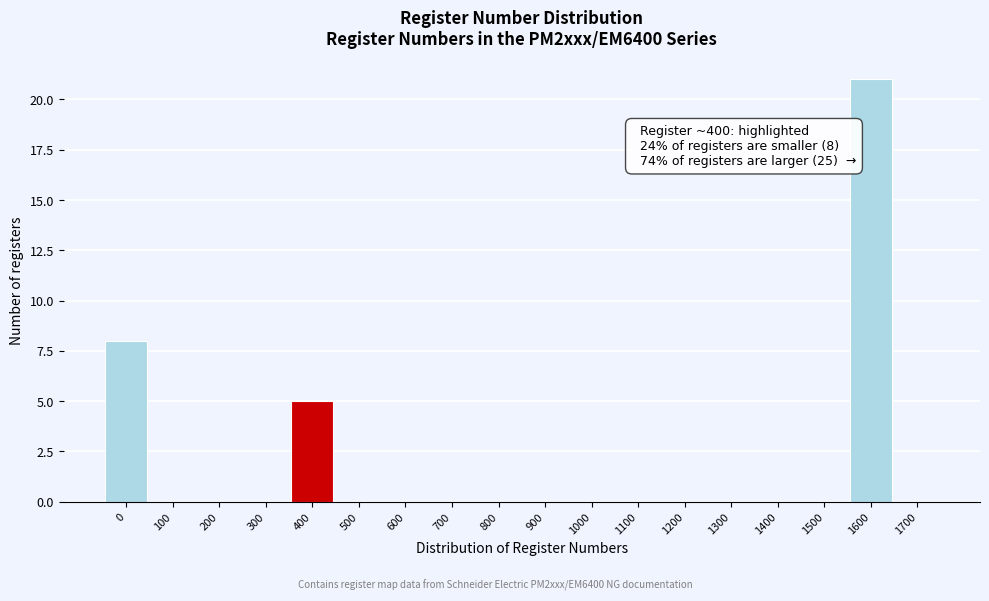

Reading left to right, what are all the values shown in this chart?

0=8	100=0	200=0	300=0	400=5	500=0	600=0	700=0	800=0	900=0	1000=0	1100=0	1200=0	1300=0	1400=0	1500=0	1600=21	1700=0